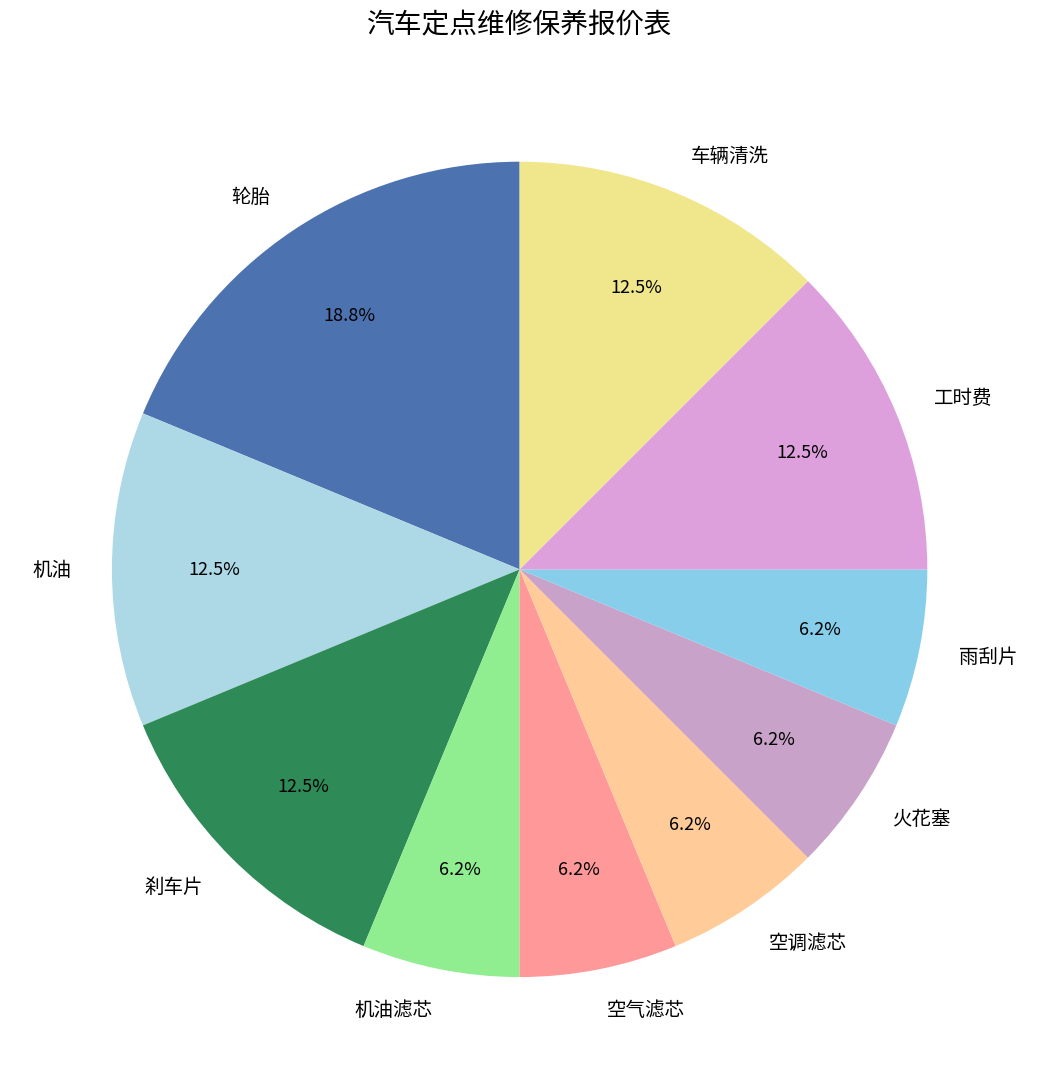

True or false: 火花塞 accounts for 6% of the total.

True